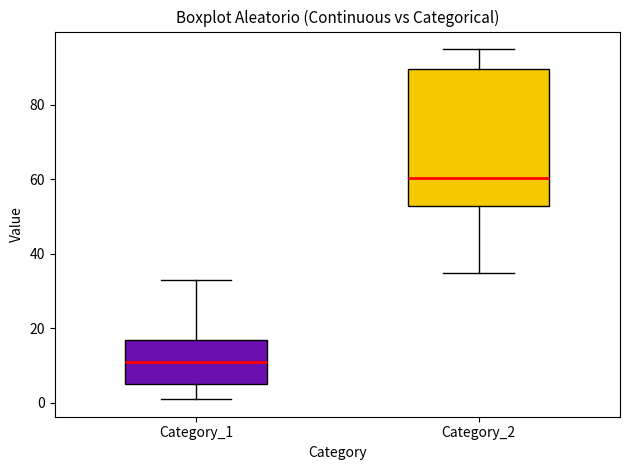

Which box has the highest median line?

Category_2